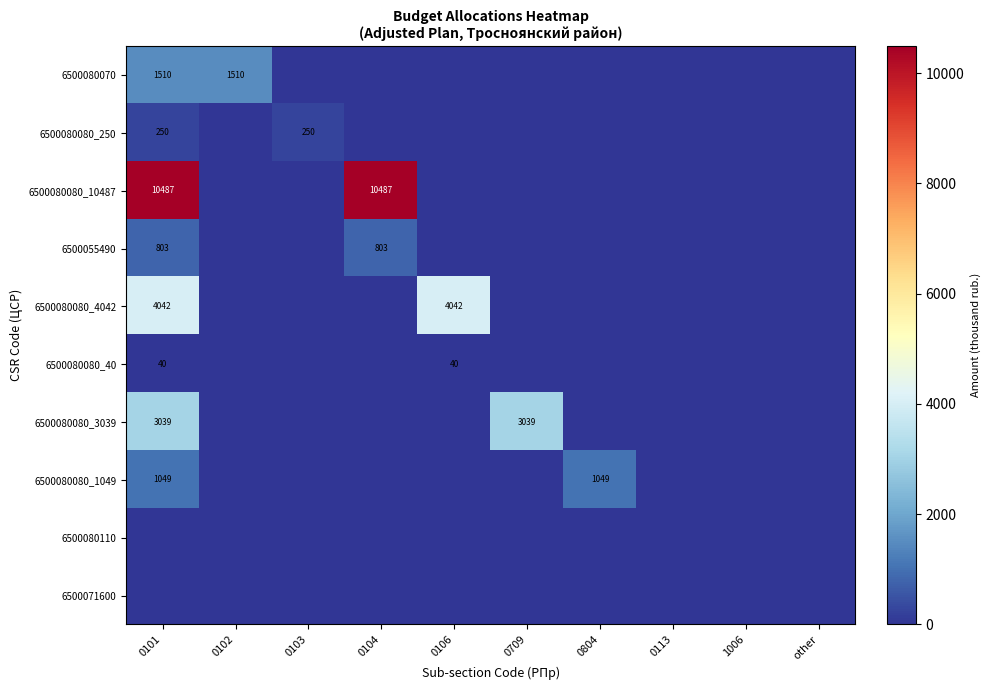

Rank the categories by 6500080110 value from highest to lowest.

0101, 0102, 0103, 0104, 0106, 0709, 0804, 0113, 1006, other